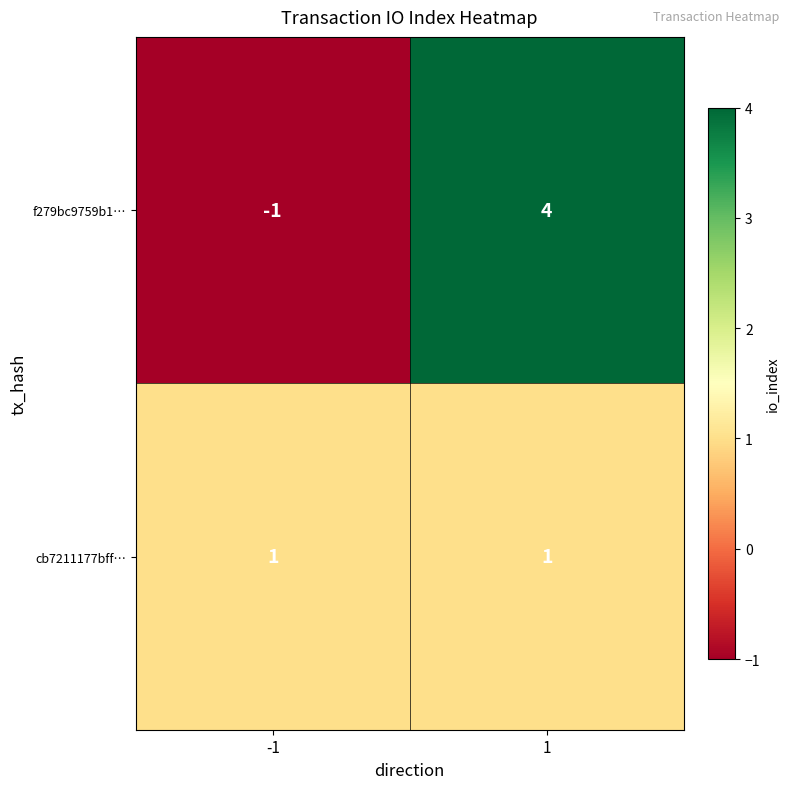

How many categories are shown in the chart?

2